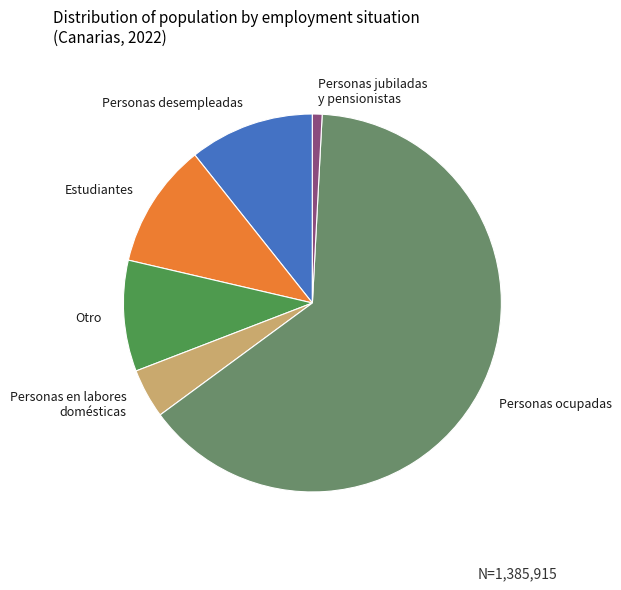

Does any single category account for the majority?

Yes